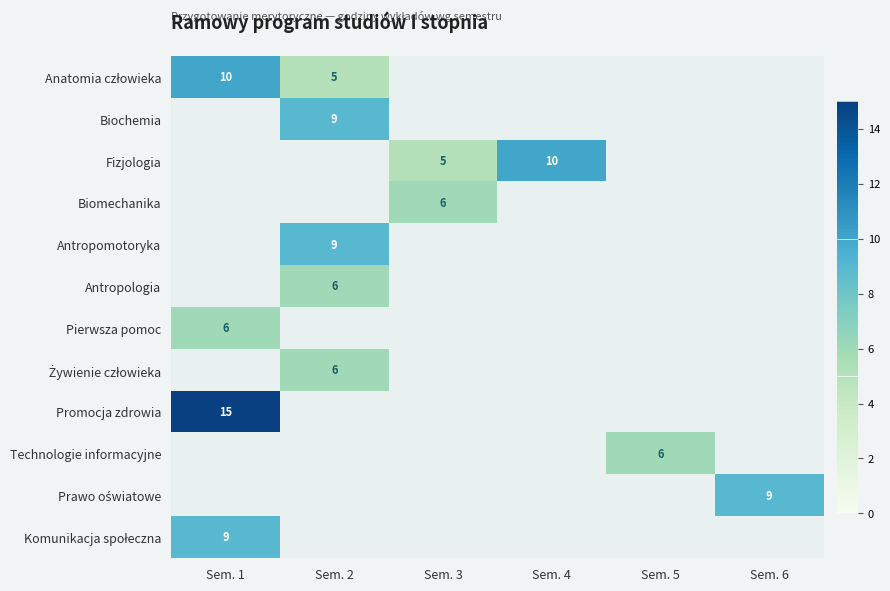

The Biomechanika series shows 6 at Sem. 3. True or false?

True